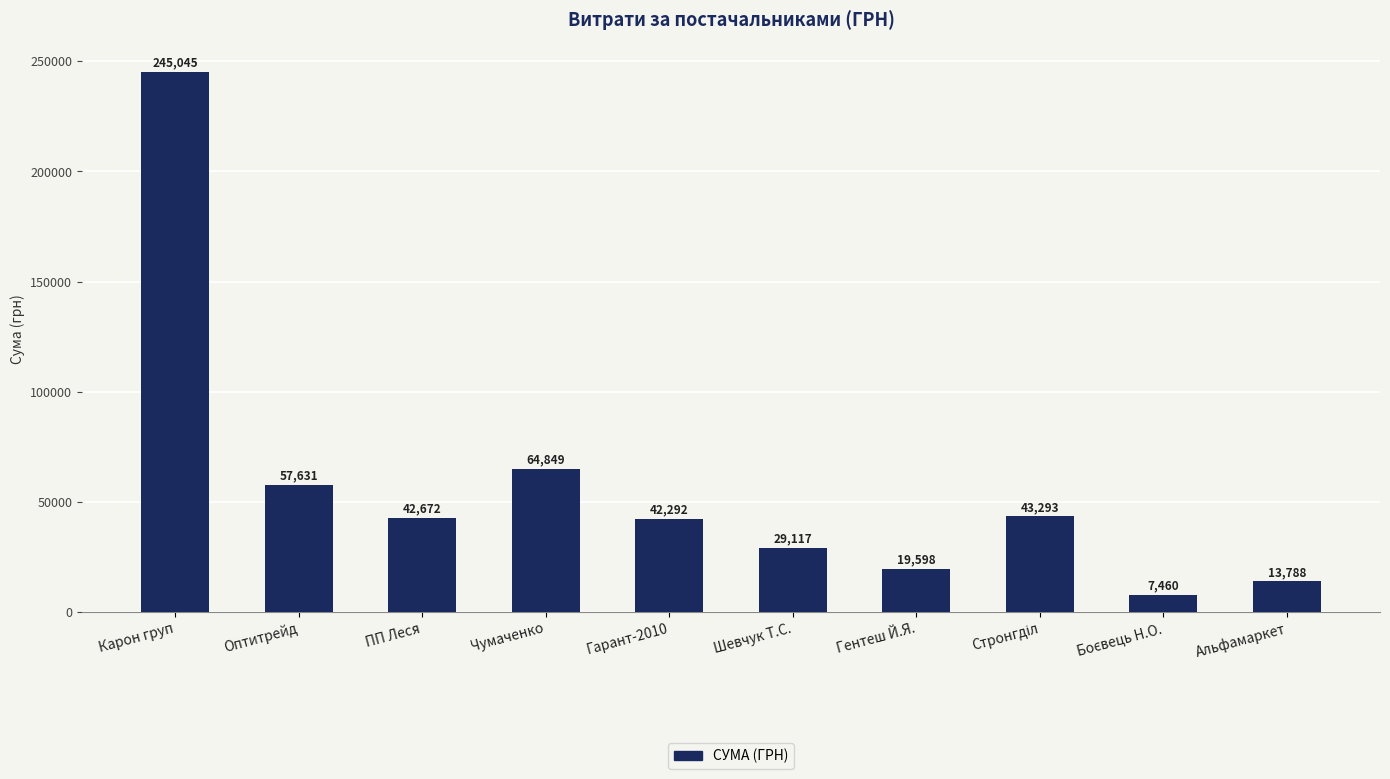

What is the ratio of the value at Карон груп to the value at Шевчук Т.С.?

8.4